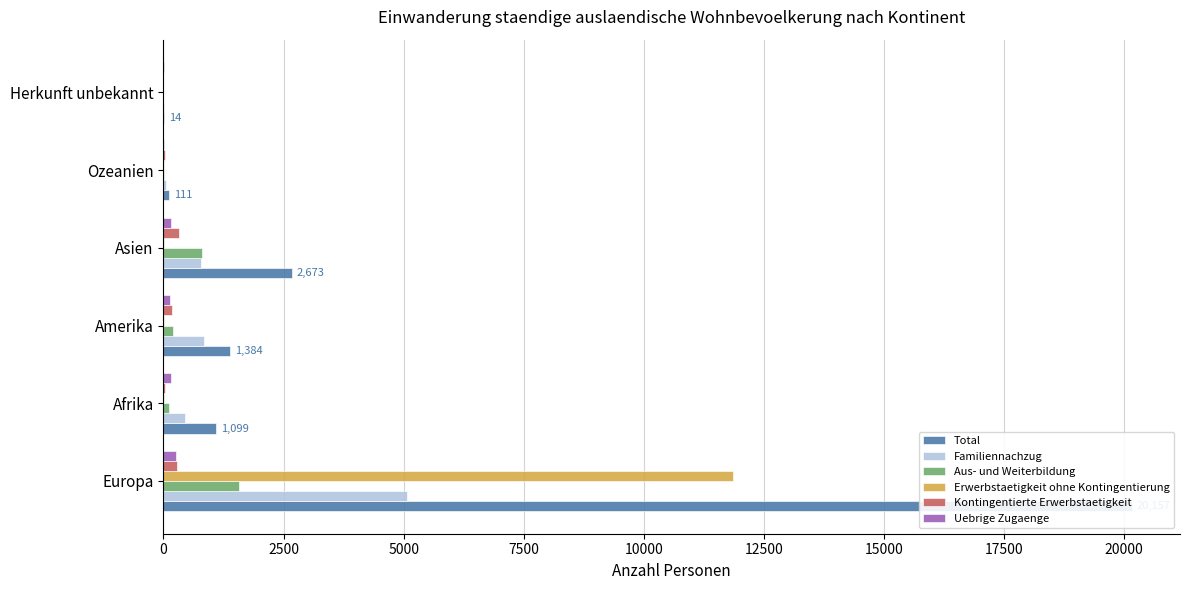

What is the sum of the Total values at Ozeanien and Europa?

20268